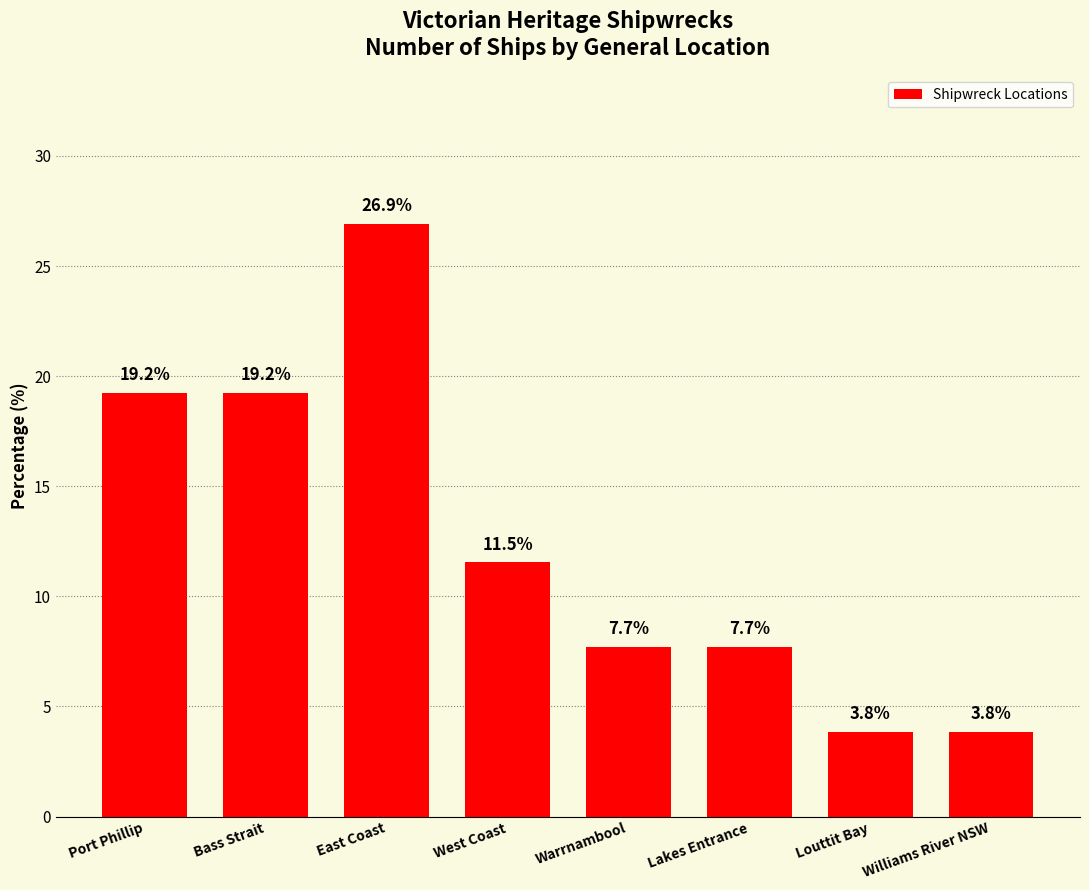

Reading right to left, transcribe all the data shown in this chart.

3.8	3.8	7.7	7.7	11.5	26.9	19.2	19.2